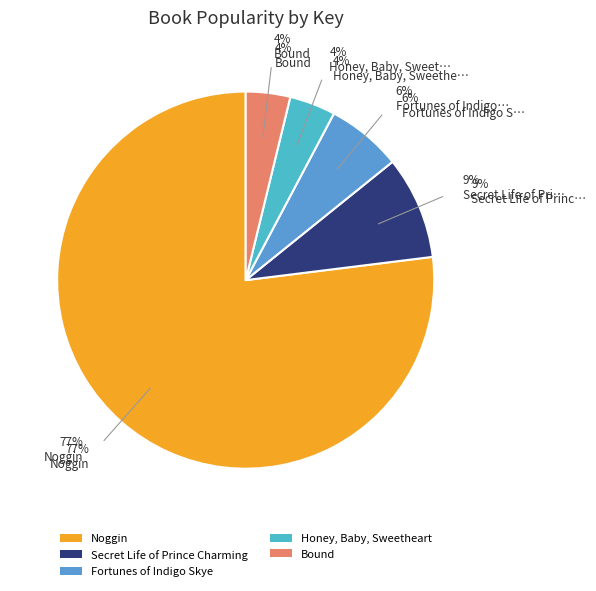

Do Fortunes of Indigo Skye and Secret Life of Prince Charming together represent more than half of the pie?

No